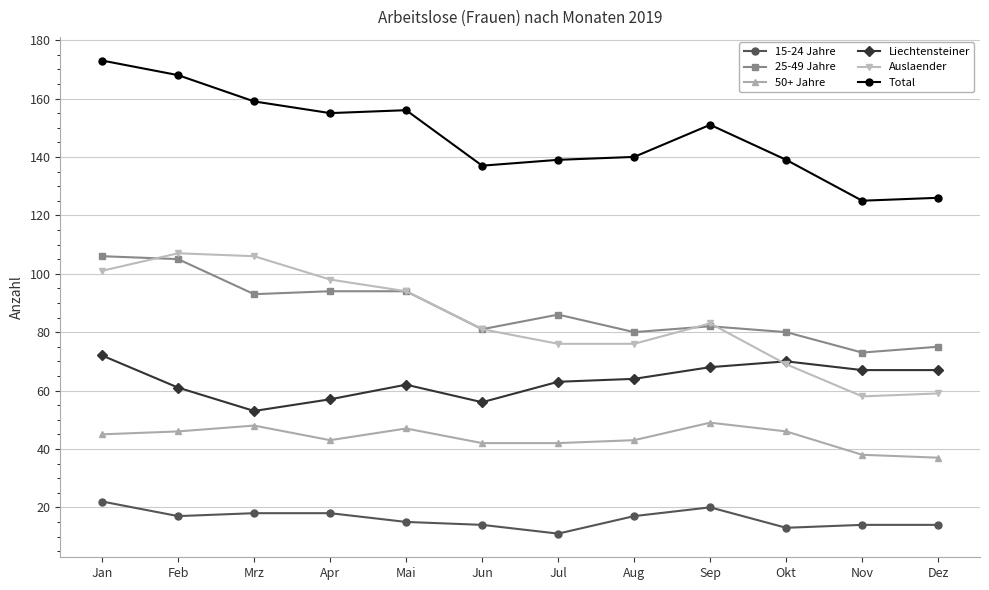

At Feb, list the series in order from largest to smallest.

Total, Auslaender, 25-49 Jahre, Liechtensteiner, 50+ Jahre, 15-24 Jahre